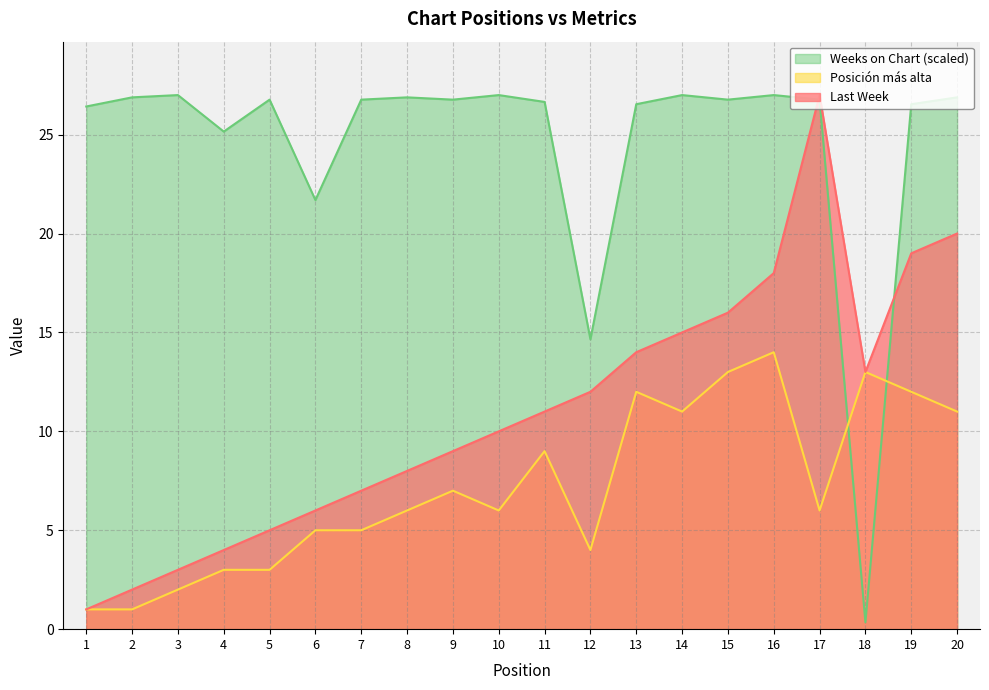

What is the difference between the maximum and minimum values in the Last Week series?

26.0